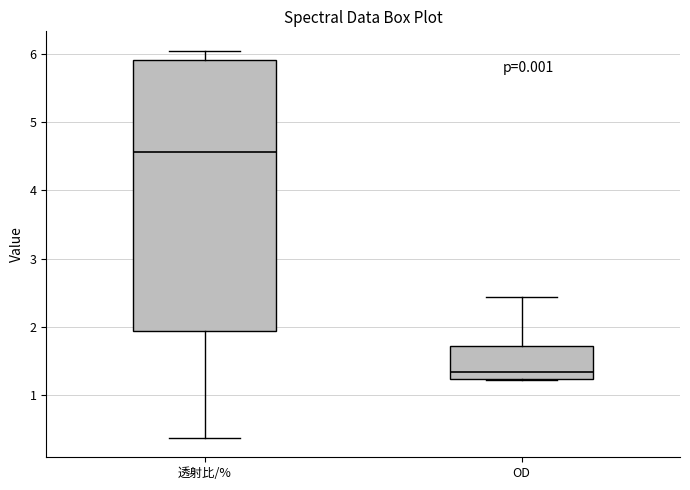

Reading left to right, transcribe this box plot: for each box, give where its median line is, the range the box spans, and where its two whiskers end, as read against the y-axis. The values are not printed on the chart, so give them approximately, as read against the axis.

透射比/%: median 4.6, box 1.9 to 5.9, whiskers 0.4 to 6.1
OD: median 1.3, box 1.2 to 1.7, whiskers 1.2 to 2.4